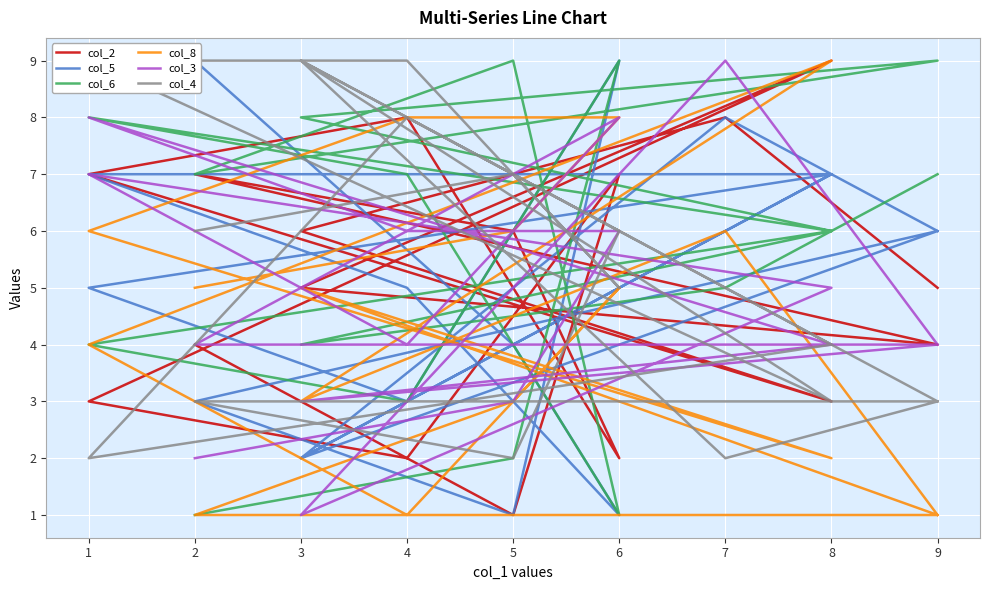

Which series has the widest spread of values?

col_2